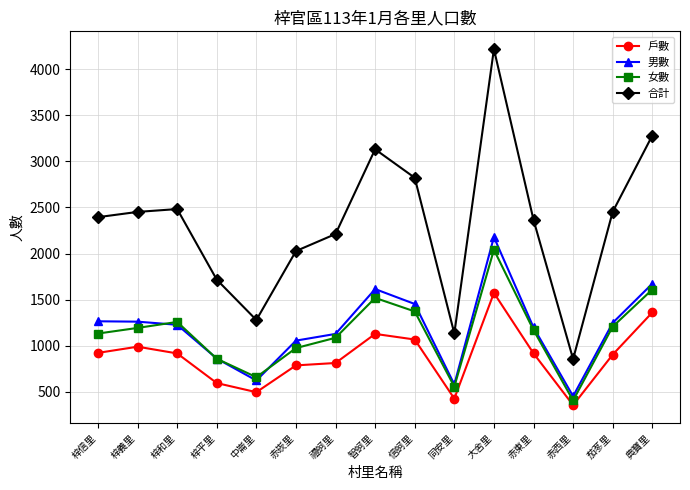

In 女數, how many points are lower than both neighbors (excluding endpoints)?

3